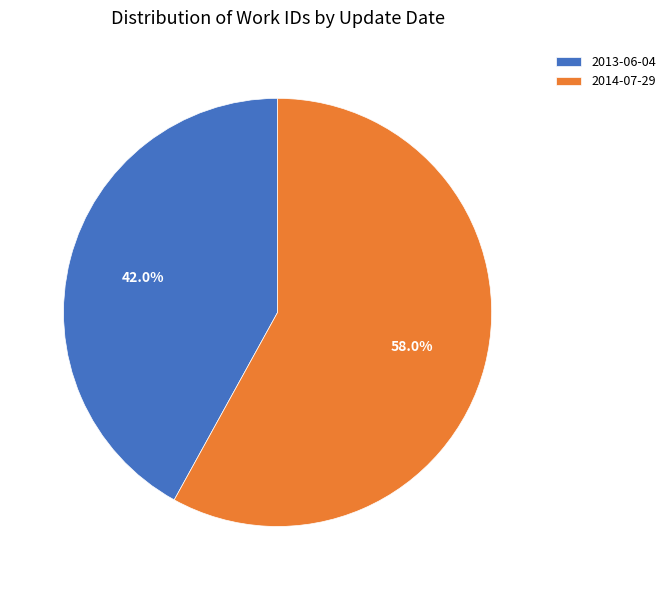

True or false: 2013-06-04 accounts for 53% of the total.

False